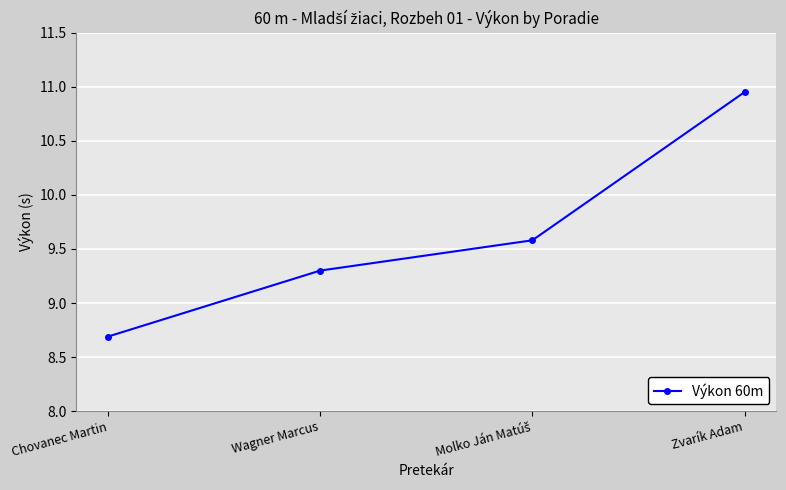

What is the label of the 3rd point from the right?

Wagner Marcus